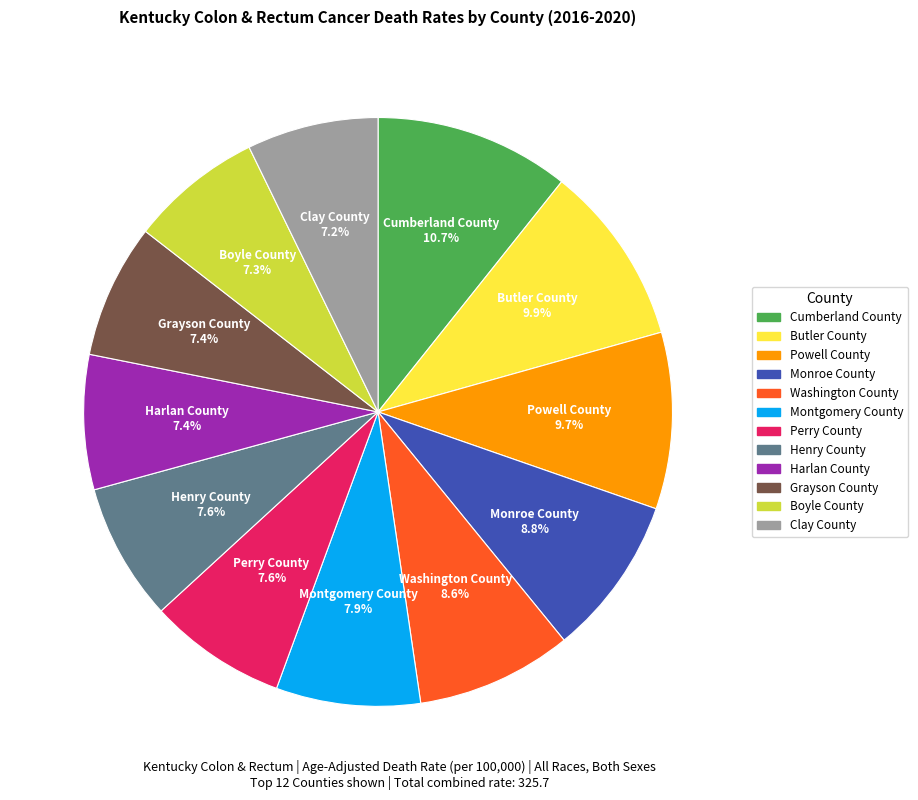

To the nearest percent, what is the average slice percentage?

8%